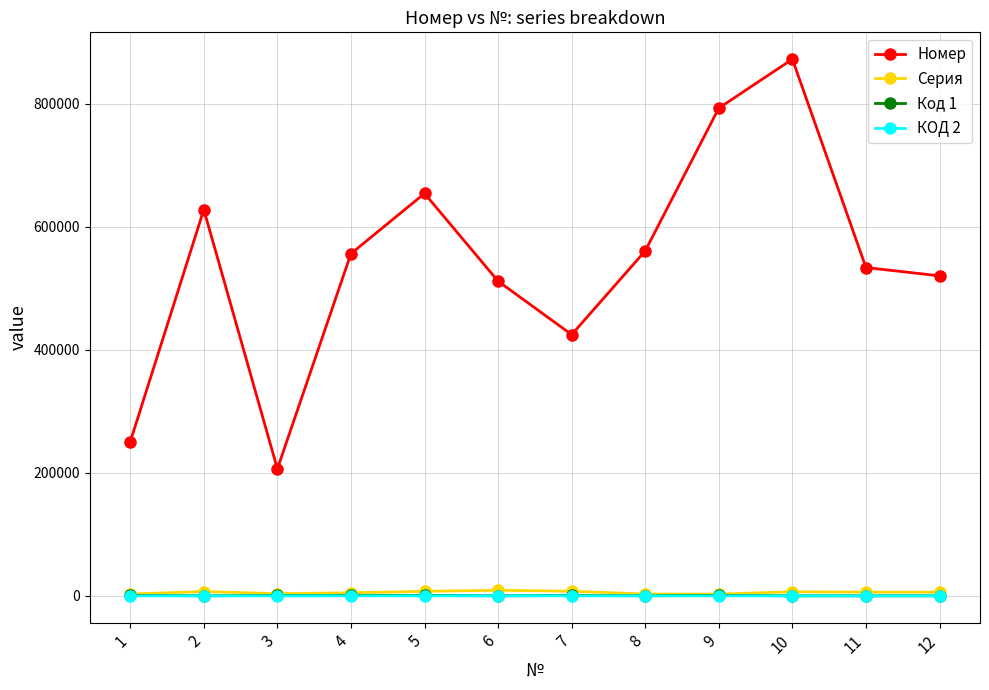

Count the number of categories in the chart.

12